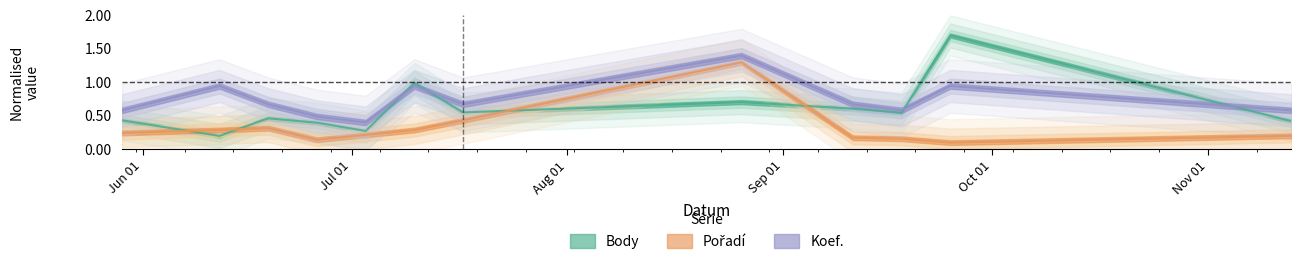

How many categories are shown in the chart?

12